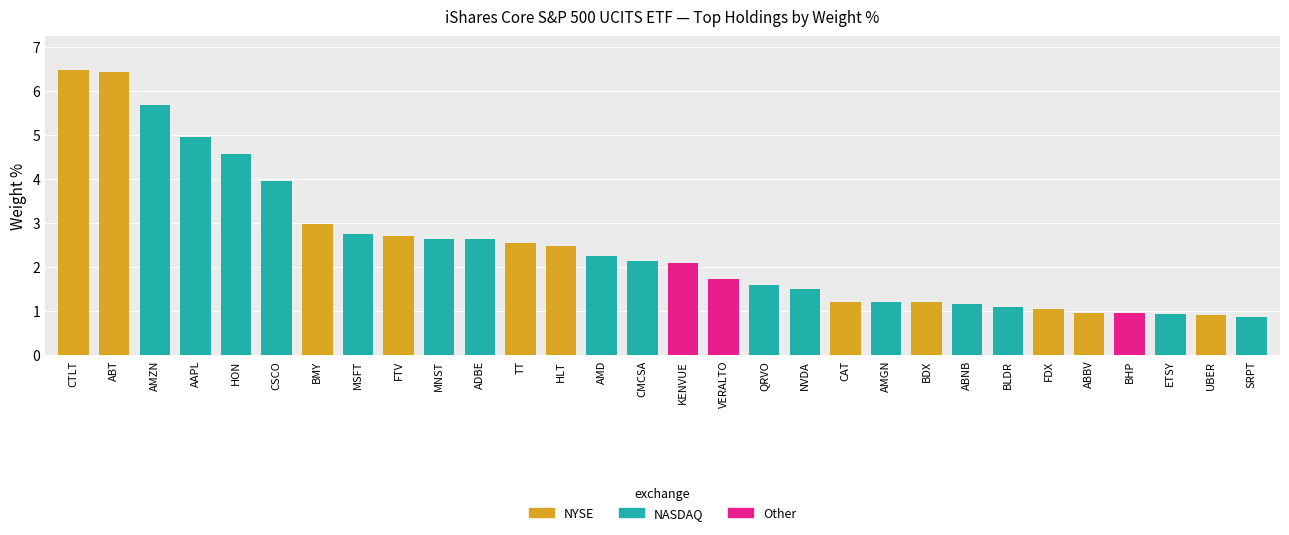

What position from the right is FDX?

6